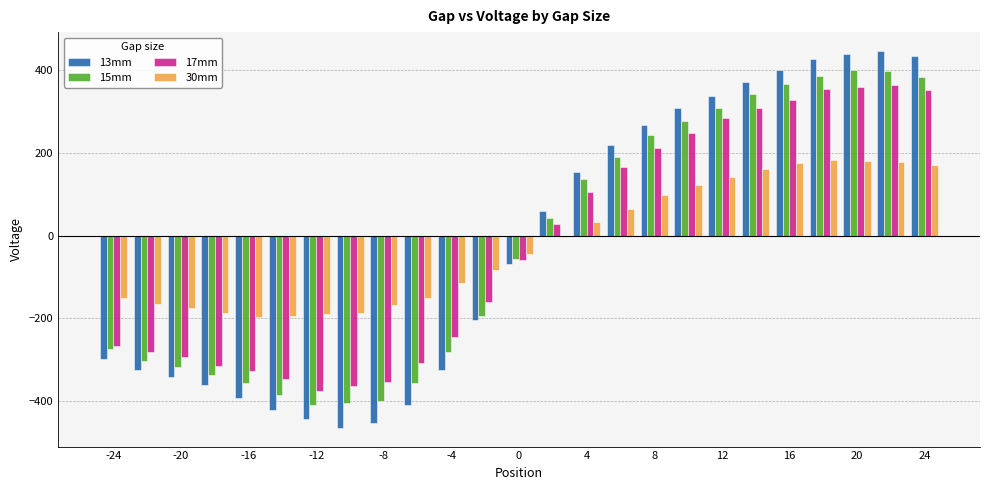

What is the greatest value displayed?

446.0